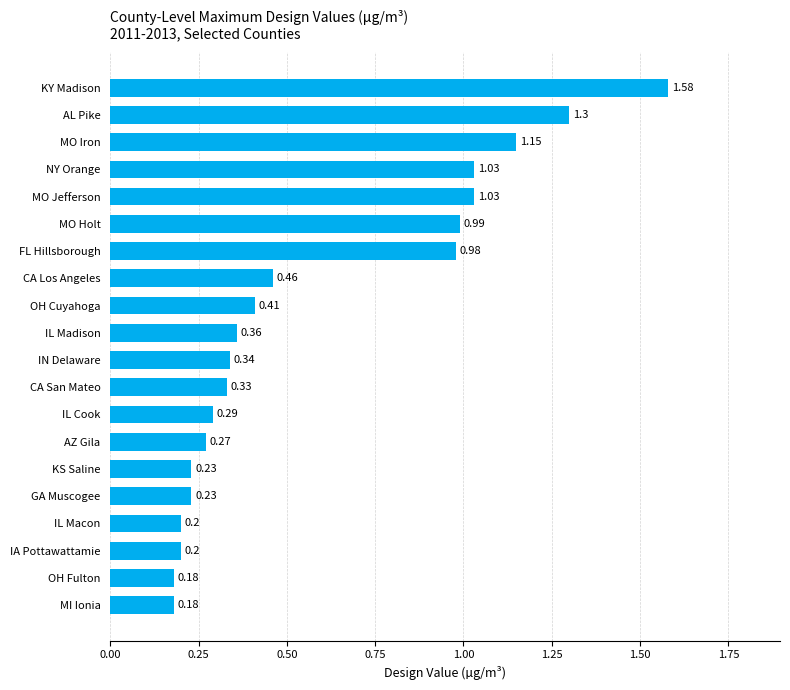

What is the difference between the maximum and second lowest values?

1.4